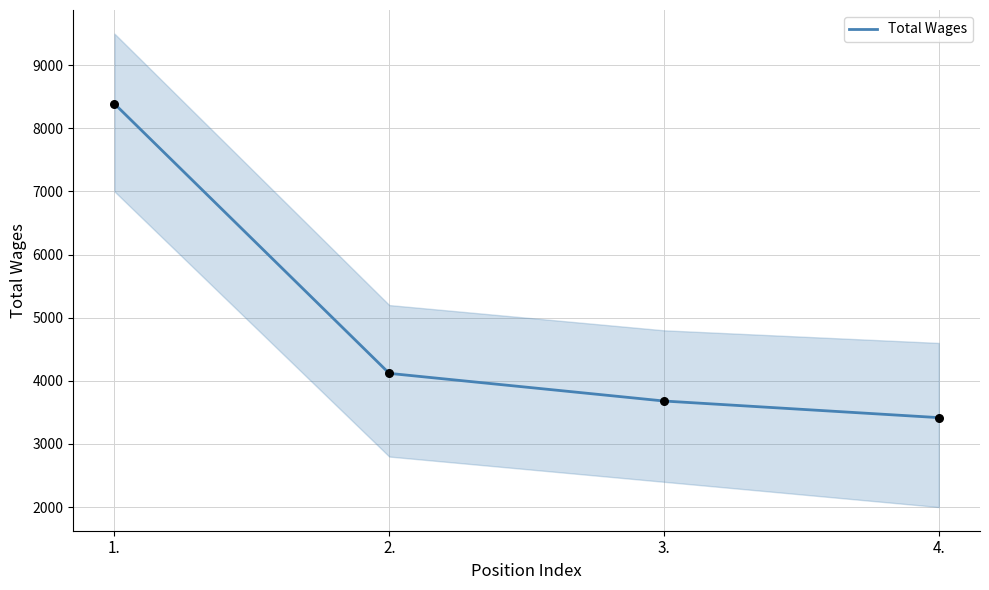

What is the ratio of the value at 2. to the value at 4.?

1.2